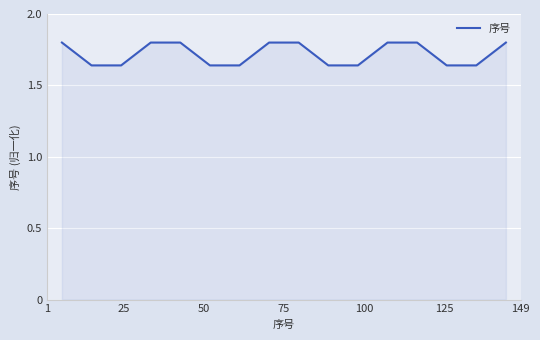

What is the maximum value shown in the chart?

1.8